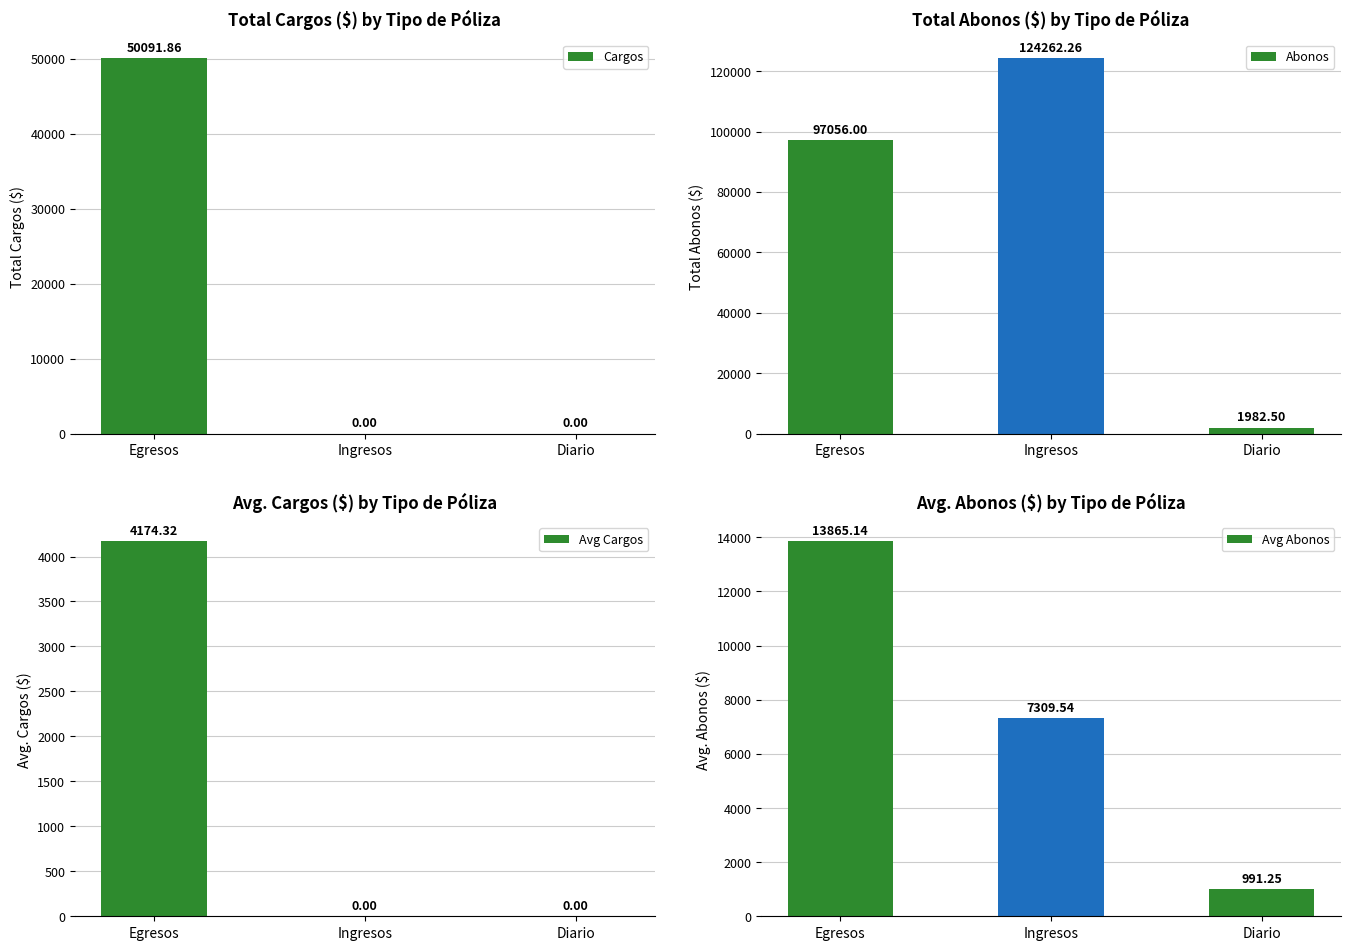

What is the difference between the Avg Cargos values at Diario and Egresos?

4174.3